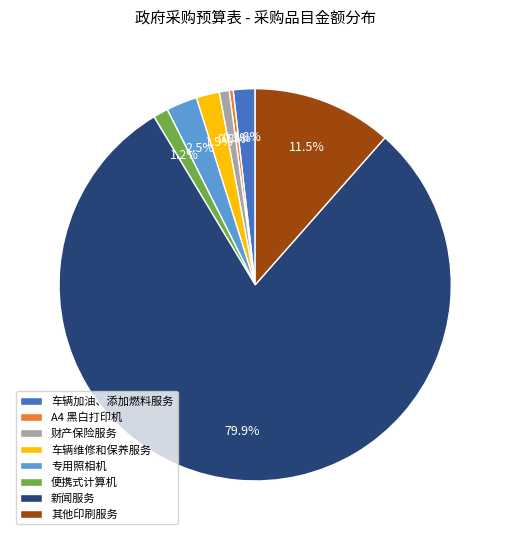

To the nearest percent, what is the combined percentage of 财产保险服务 and 专用照相机?

3%